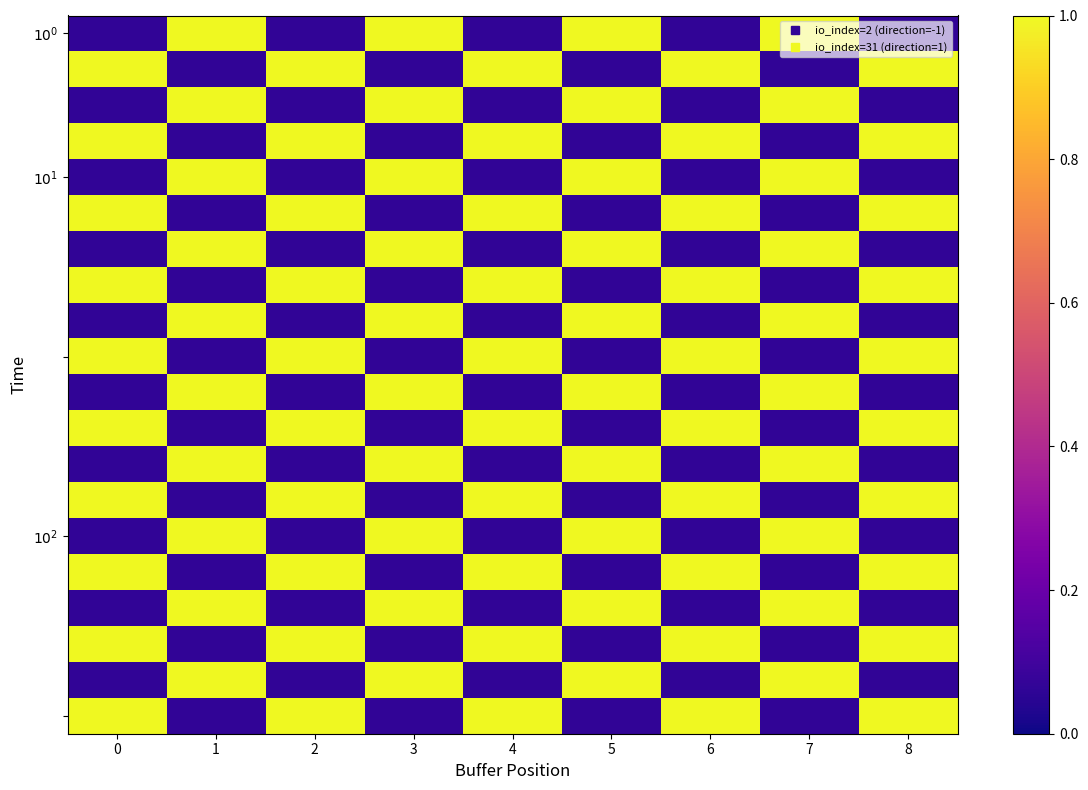

What is the spread (max minus min) of values at 0?

0.9